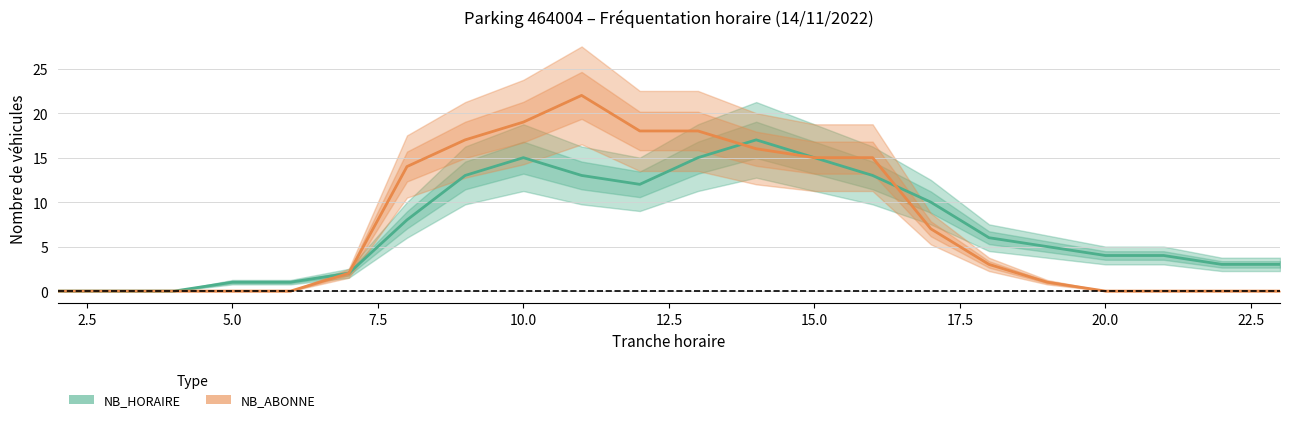

How many times do NB_ABONNE and NB_HORAIRE cross each other?

2